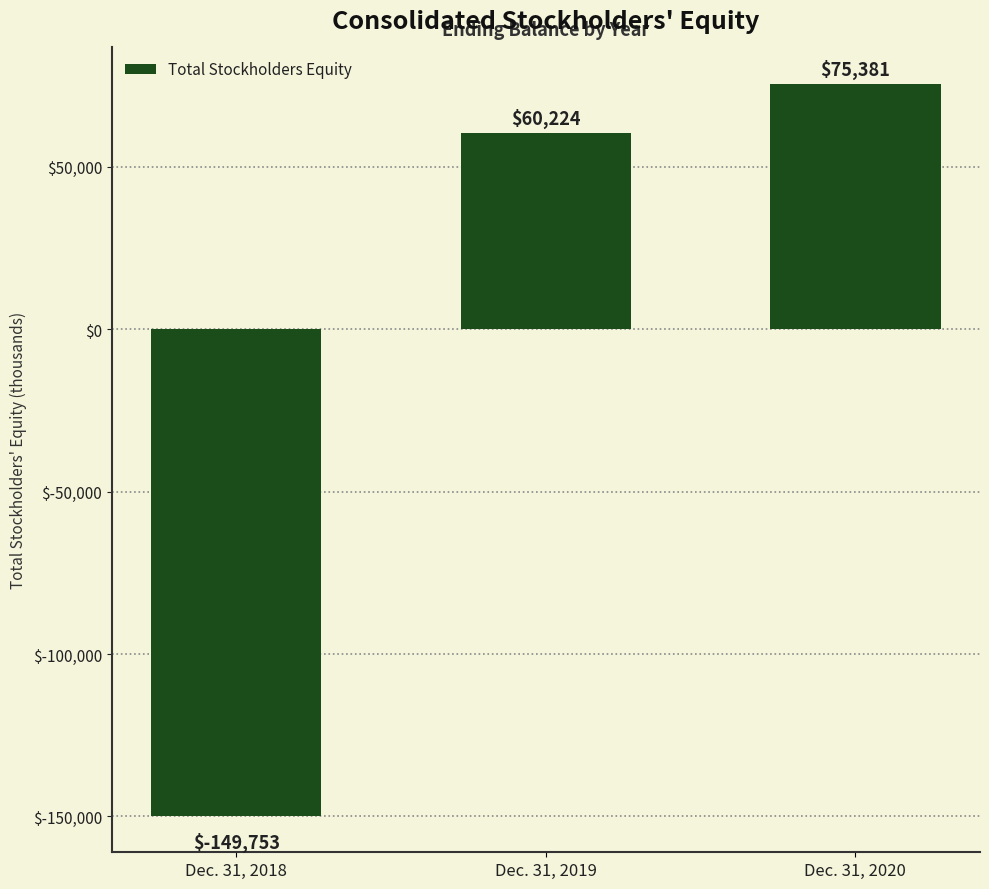

Count the number of data series in this chart.

1